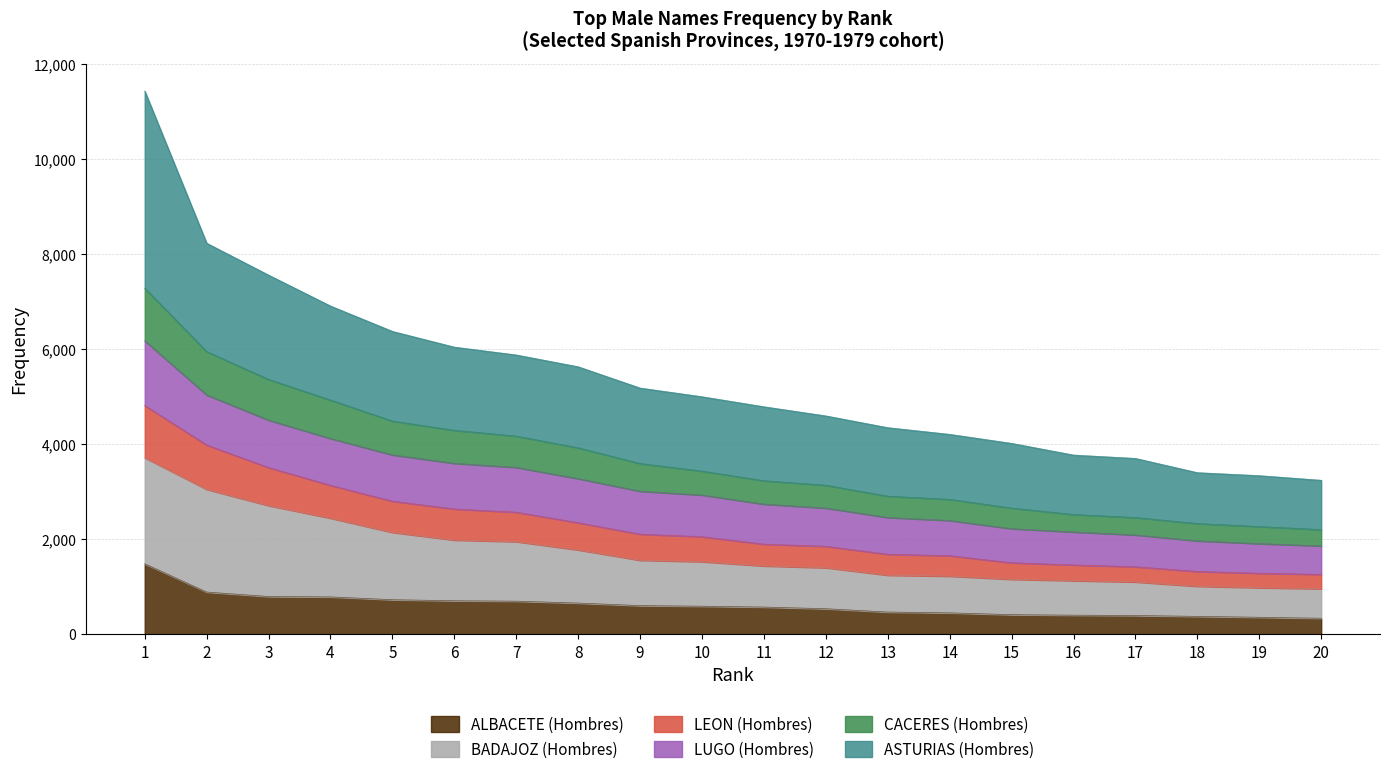

What is the minimum value shown in the chart?

333